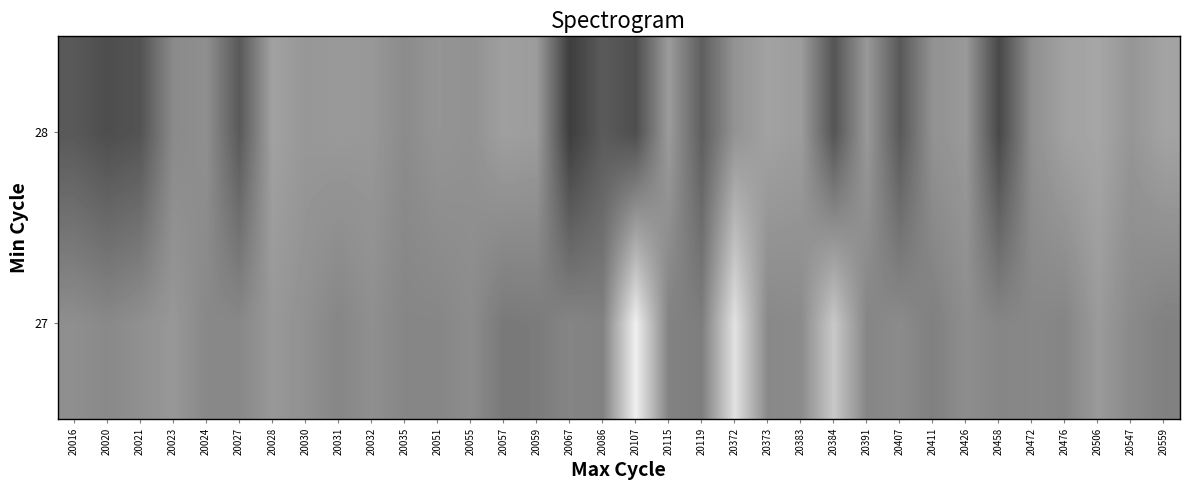

What is the maximum value shown in the chart?

5133761.9